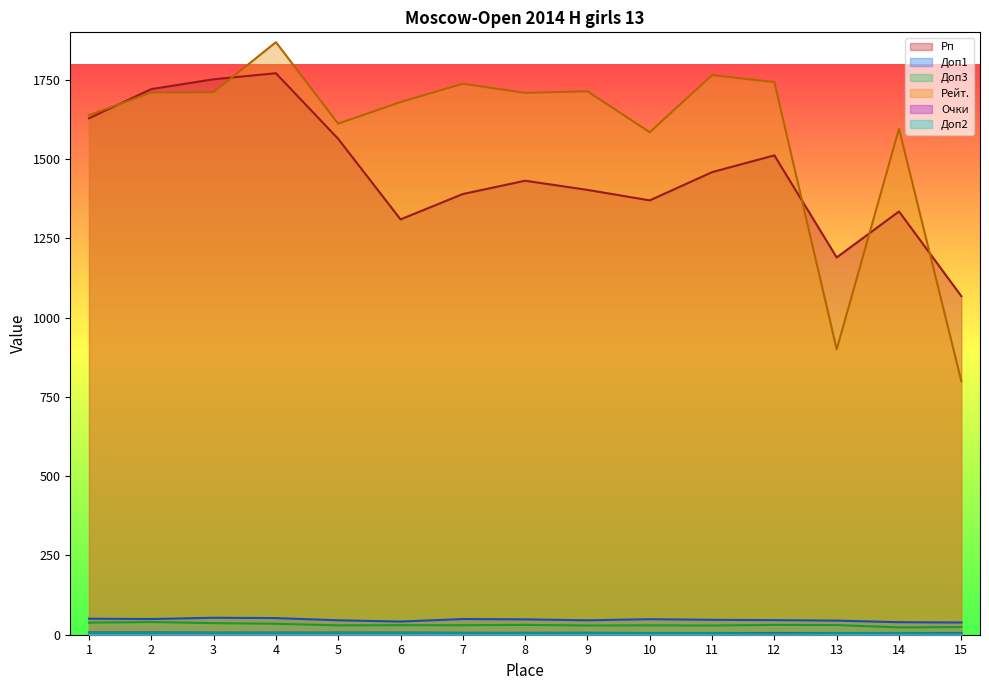

The Доп1 series shows 39.5 at 14. True or false?

True